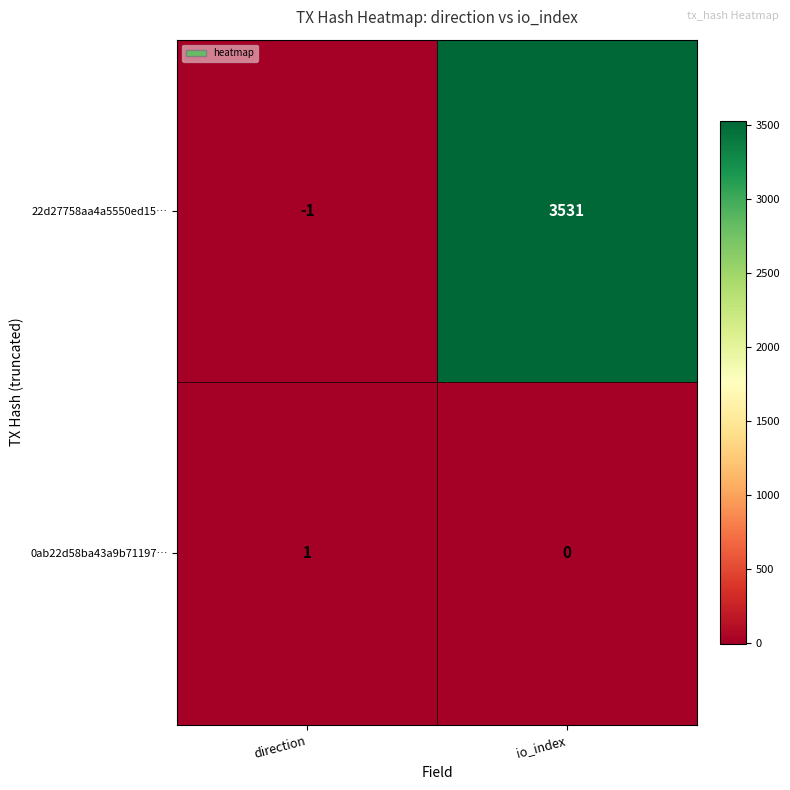

At how many categories does at least one series exceed 2947?

1